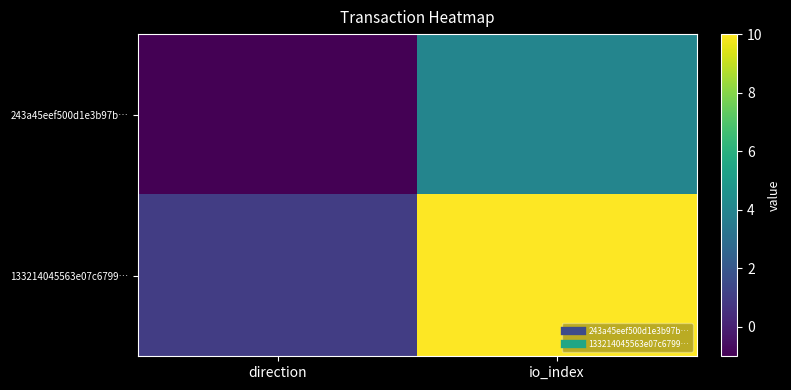

What is the spread (max minus min) of values at io_index?

6